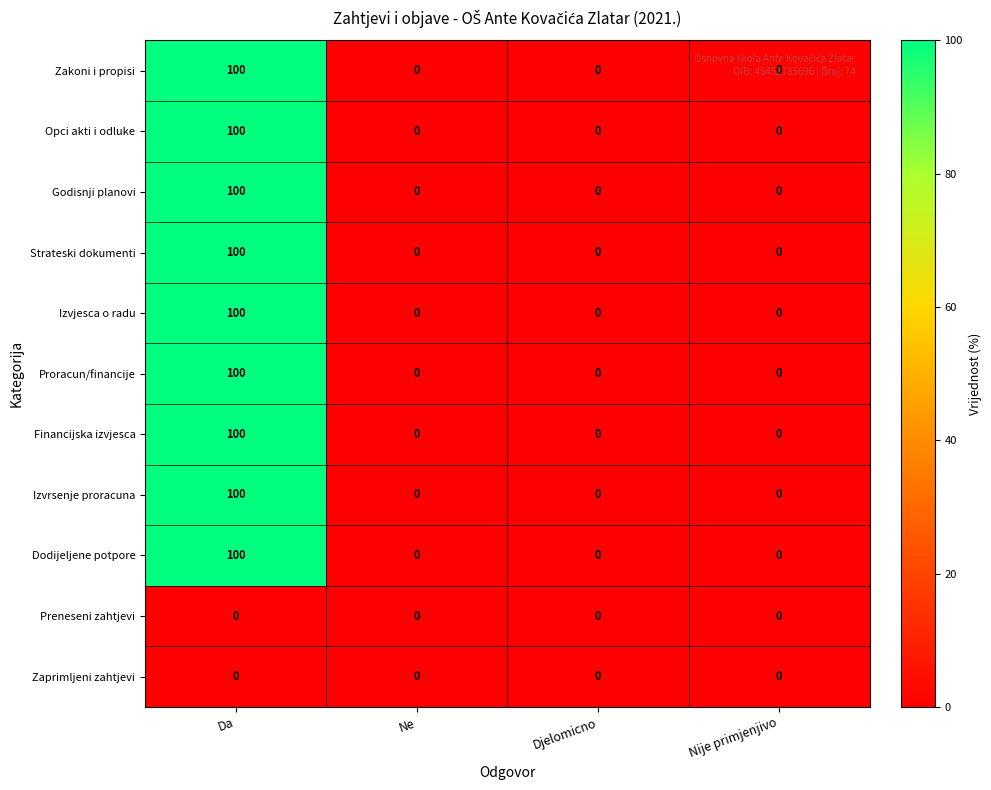

What is the difference between the maximum and minimum values in the Opci akti i odluke series?

100